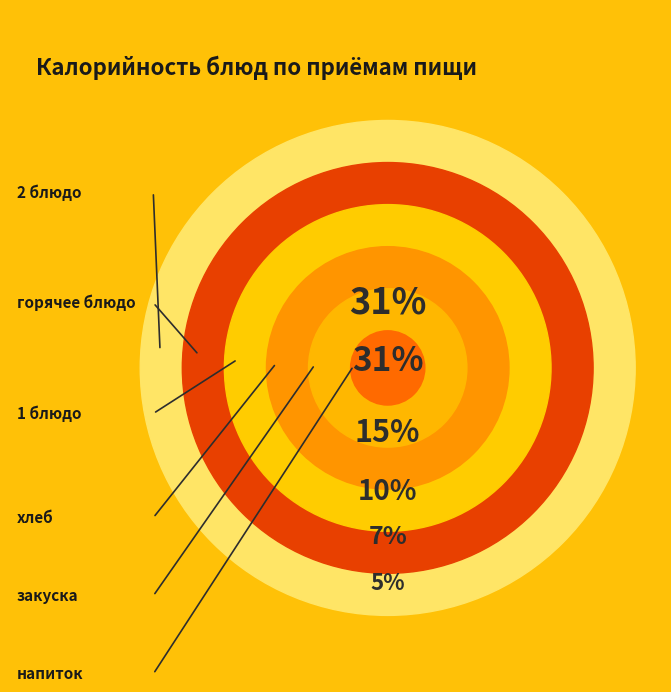

Which category has the smallest portion of the pie?

напиток (Завтрак)